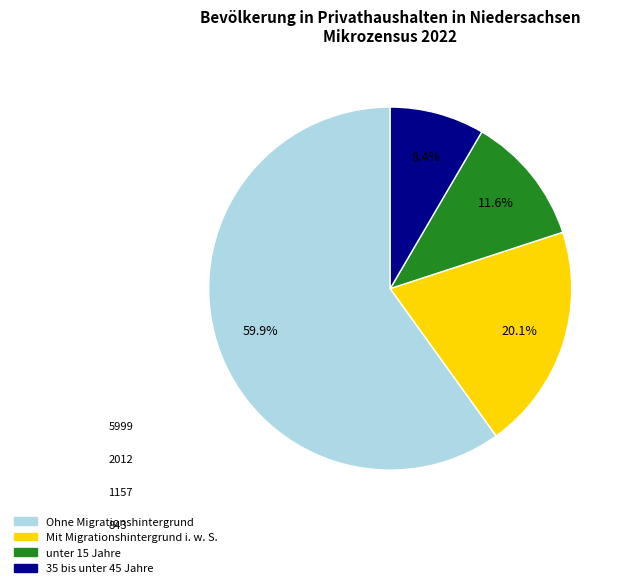

Is there any slice that represents more than half of the pie?

Yes